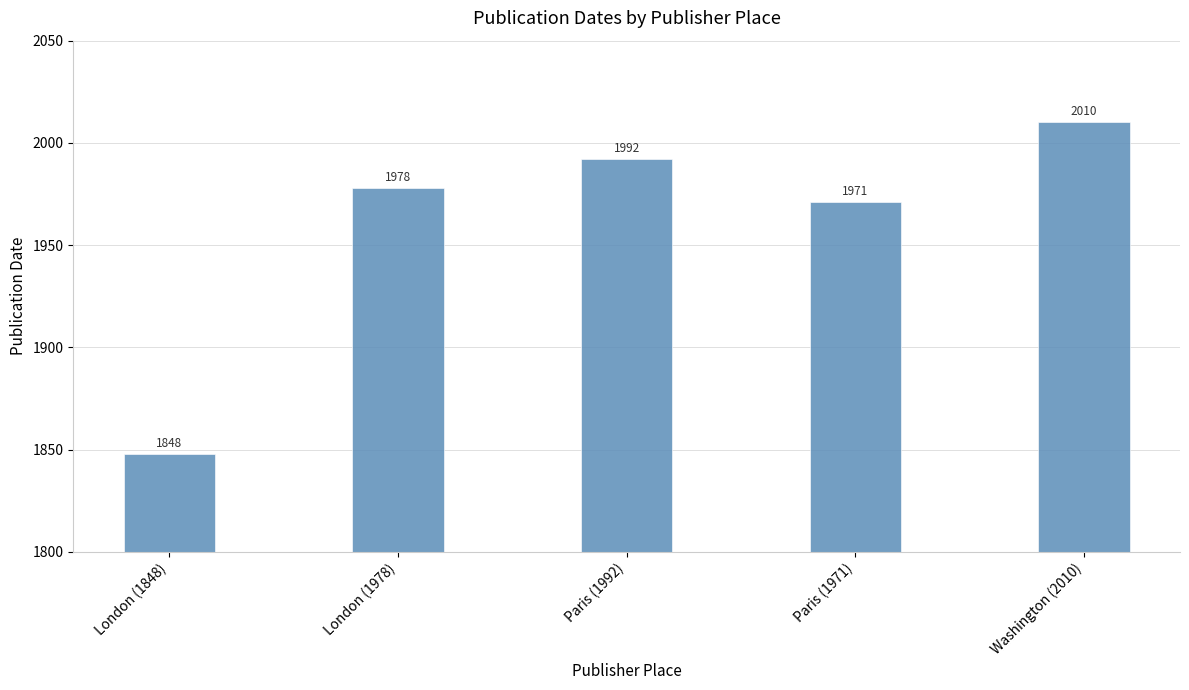

What is the label of the 5th bar from the right?

London (1848)